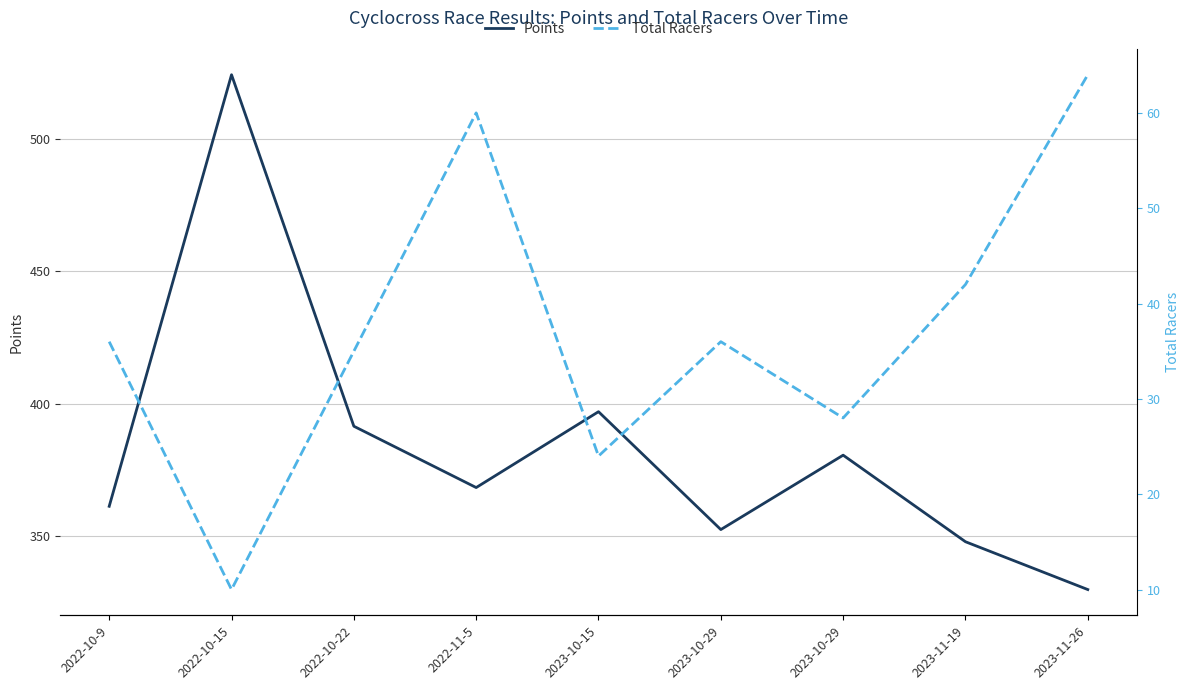

The Total Racers series shows 75.6 at 2023-11-19. True or false?

False